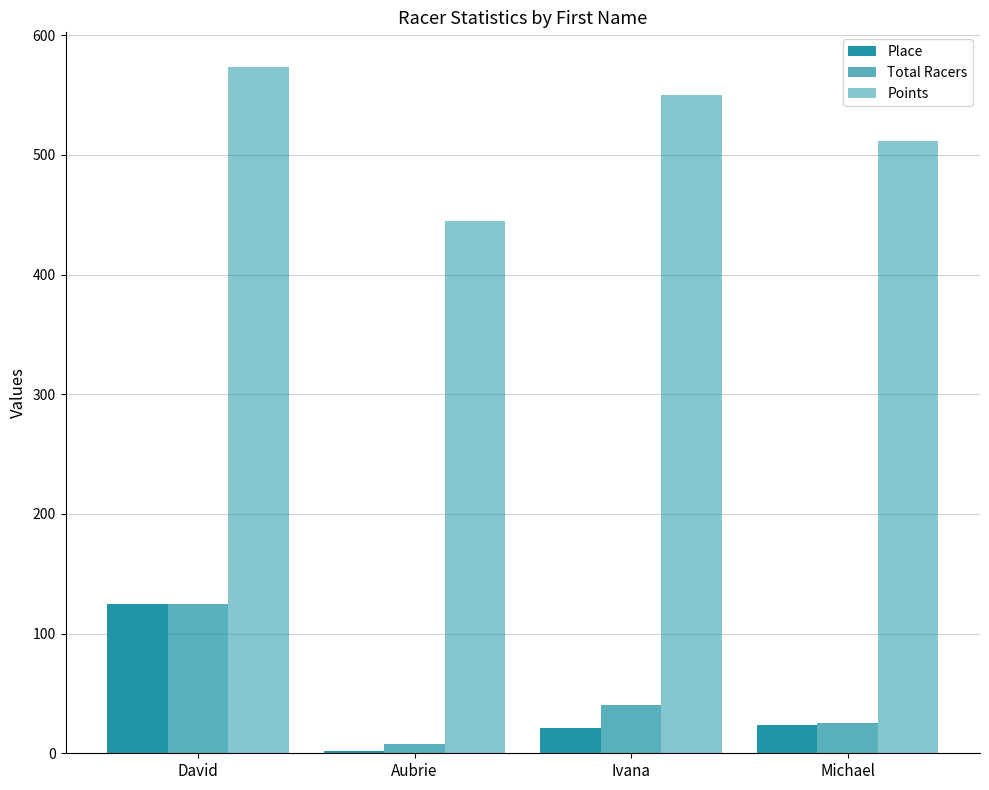

What is the sum of all Points values?

2080.9